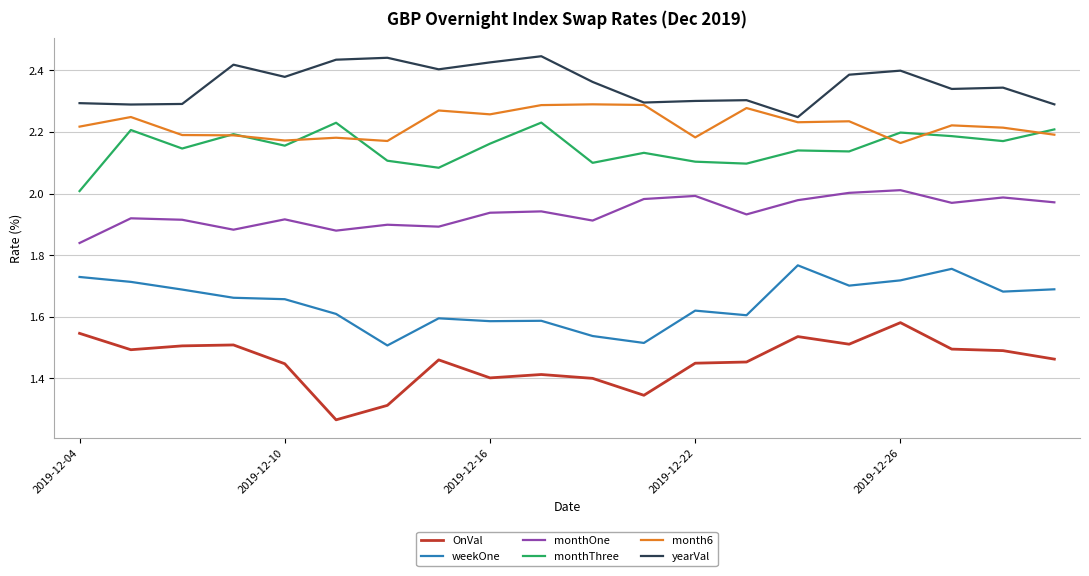

True or false: OnVal and weekOne cross at least once.

False